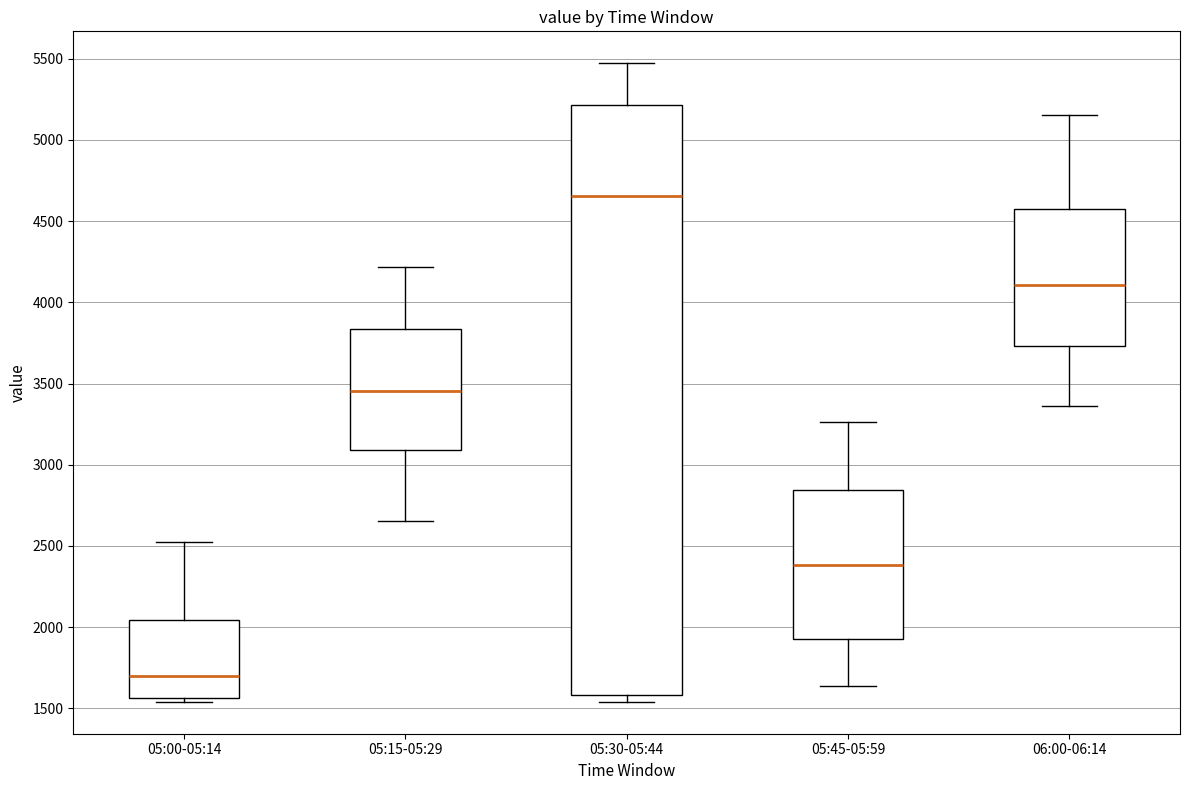

Reading left to right, transcribe this box plot: for each box, give where its median line is, the range the box spans, and where its two whiskers end, as read against the y-axis. The values are not printed on the chart, so give them approximately, as read against the axis.

05:00-05:14: median 1700, box 1550 to 2050, whiskers 1550 (just below the box's lower edge) to 2500
05:15-05:29: median 3450, box 3100 to 3850, whiskers 2650 to 4200
05:30-05:44: median 4650, box 1600 to 5200, whiskers 1550 to 5450
05:45-05:59: median 2400, box 1900 to 2850, whiskers 1650 to 3250
06:00-06:14: median 4100, box 3750 to 4550, whiskers 3350 to 5150